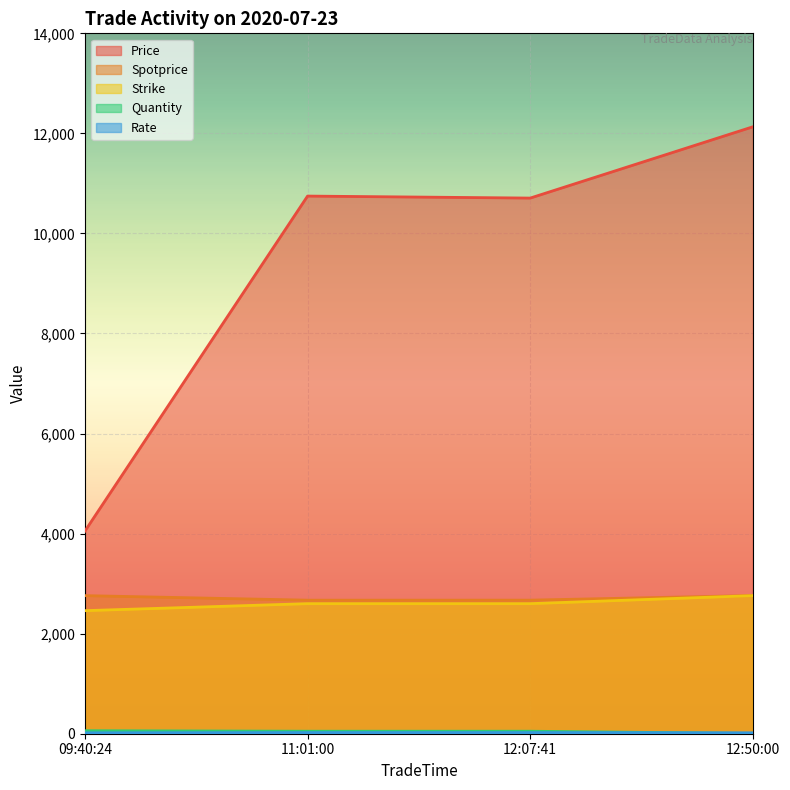

What is the average value of the Rate series?

20.6